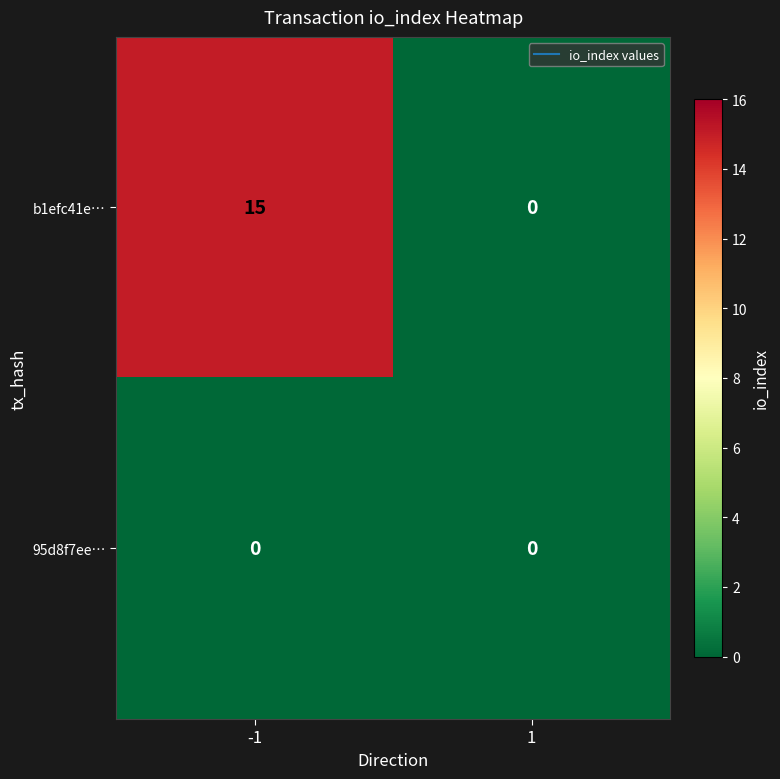

At how many categories does at least one series exceed 10?

1